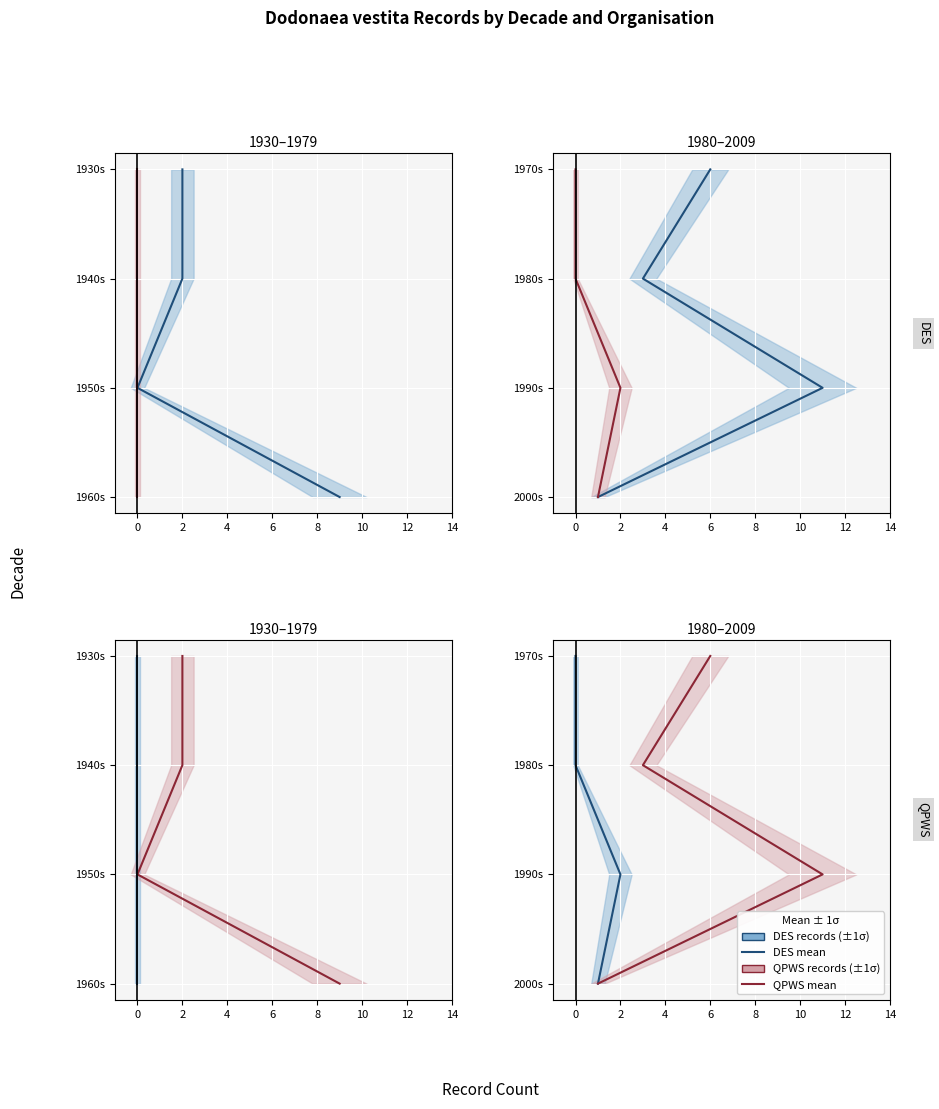

True or false: QPWS mean and DES mean cross at least once.

False